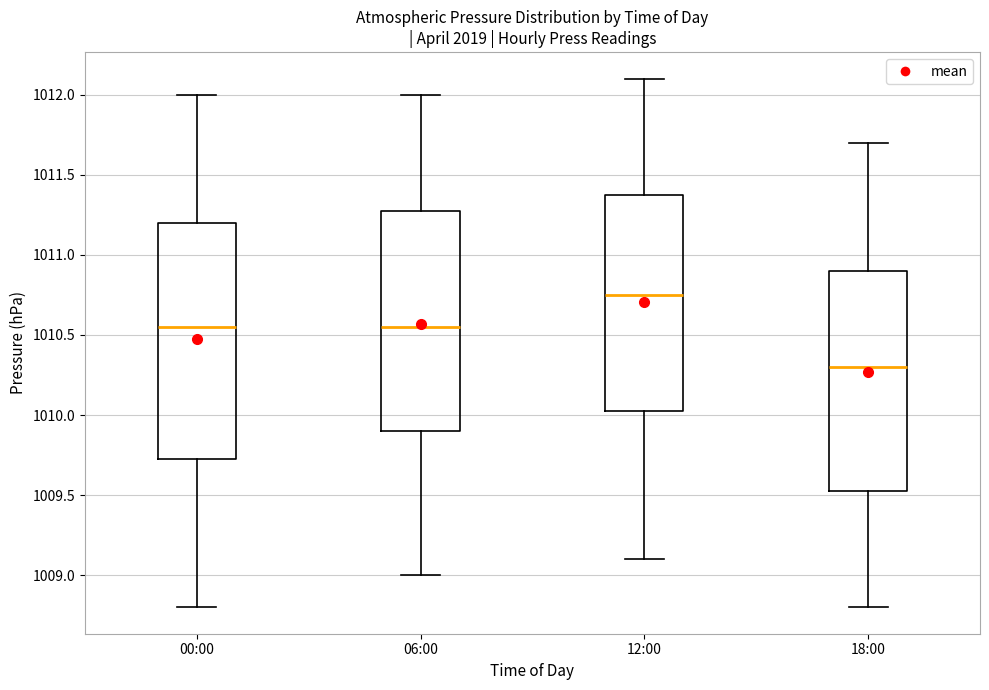

Where does the upper whisker of the box for 18:00 end on the y-axis? The values are not printed on the chart, so give them approximately, as read against the axis.

1011.70